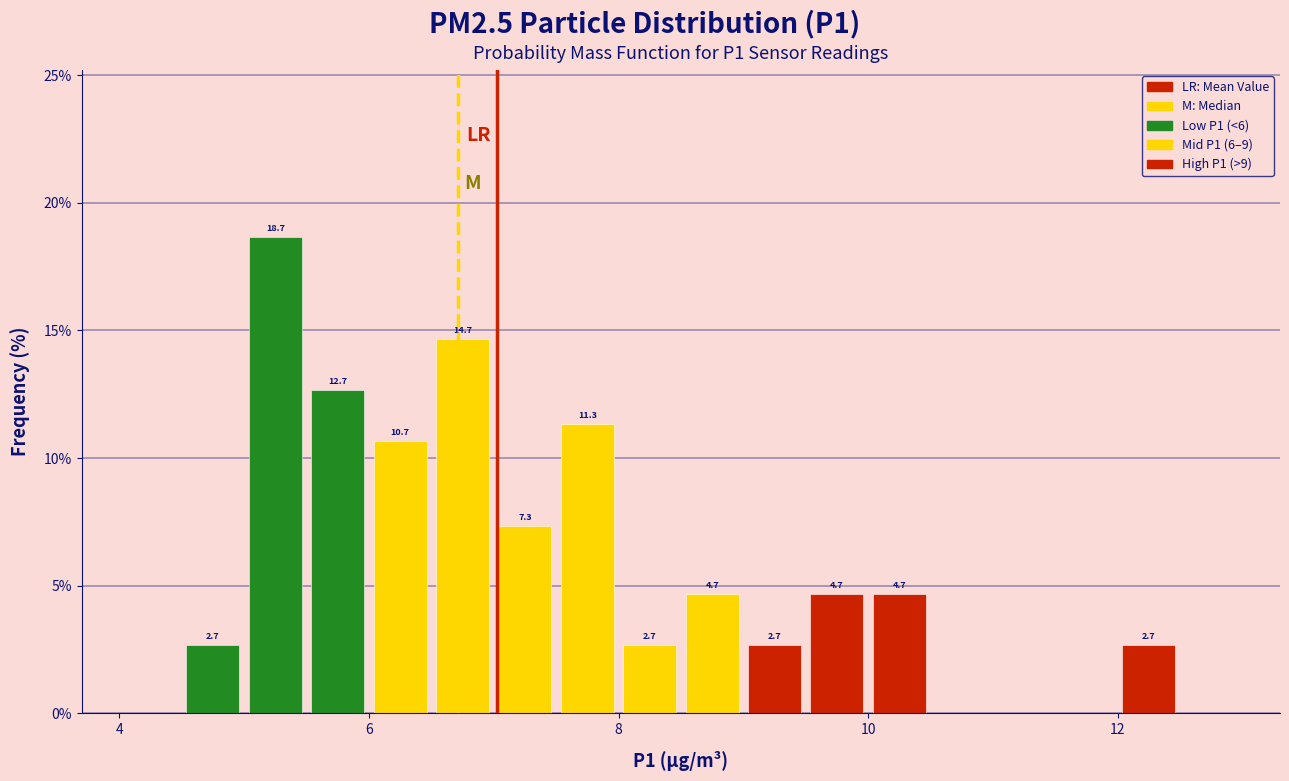

Read against the x-axis, roughly where is the centre of the tallest bar?

5.2